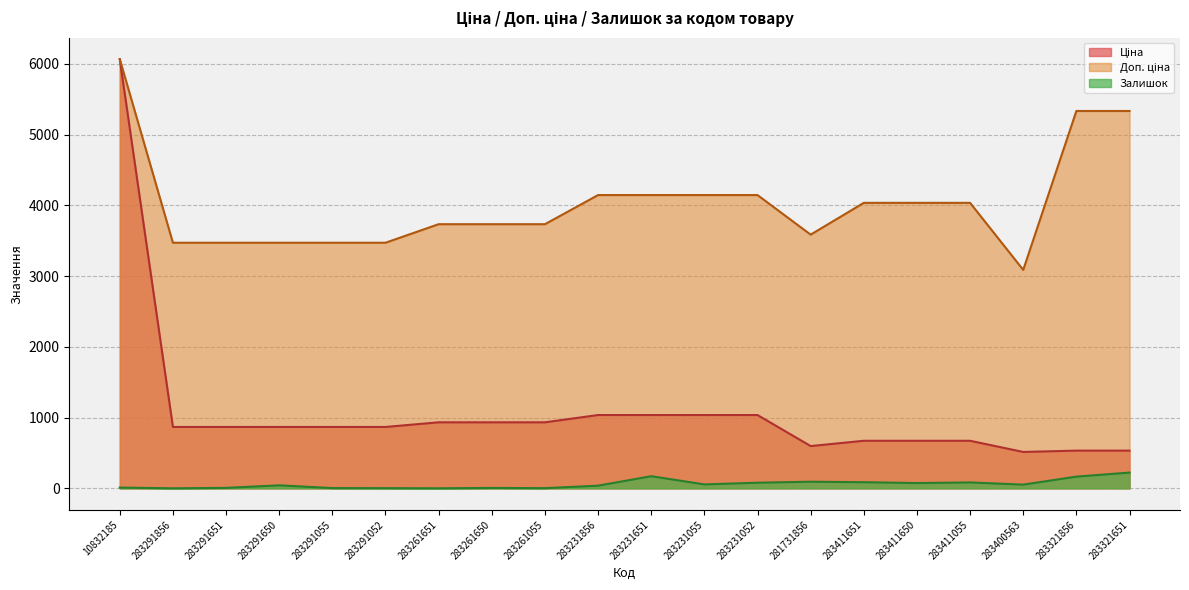

The Ціна series shows 533.5 at 283321651. True or false?

True